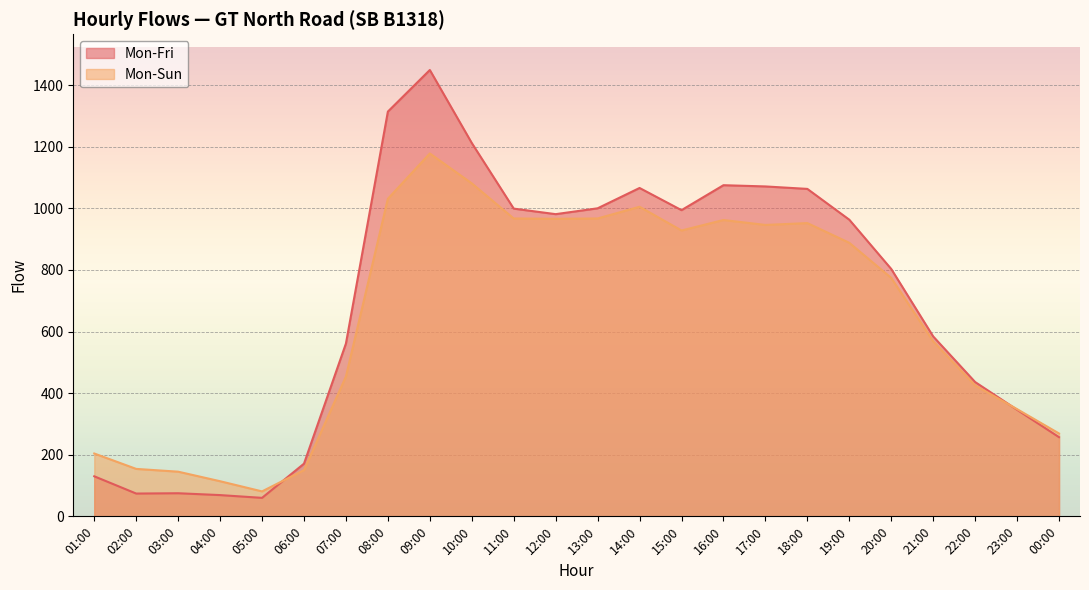

Which series has the largest total across all categories?

Mon-Fri